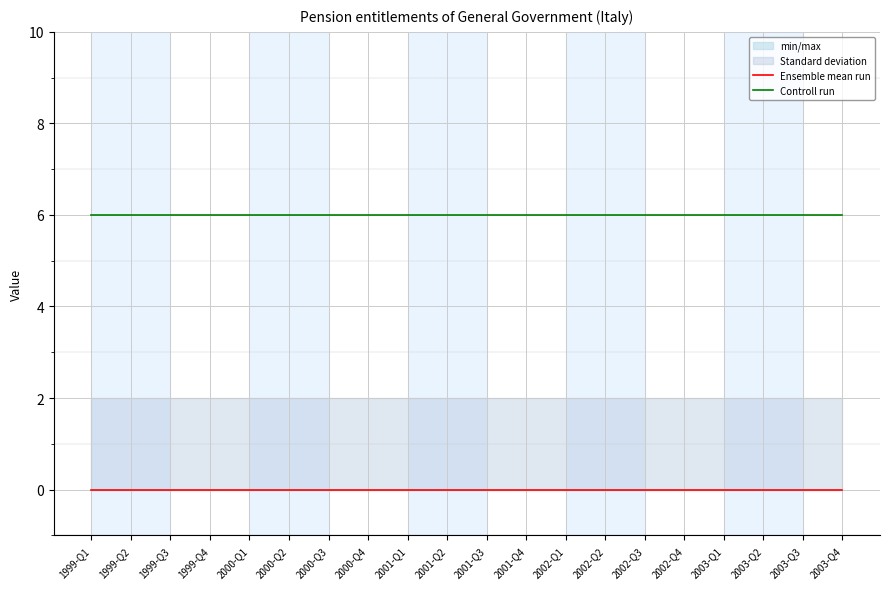

Which series has the widest spread of values?

Ensemble mean run